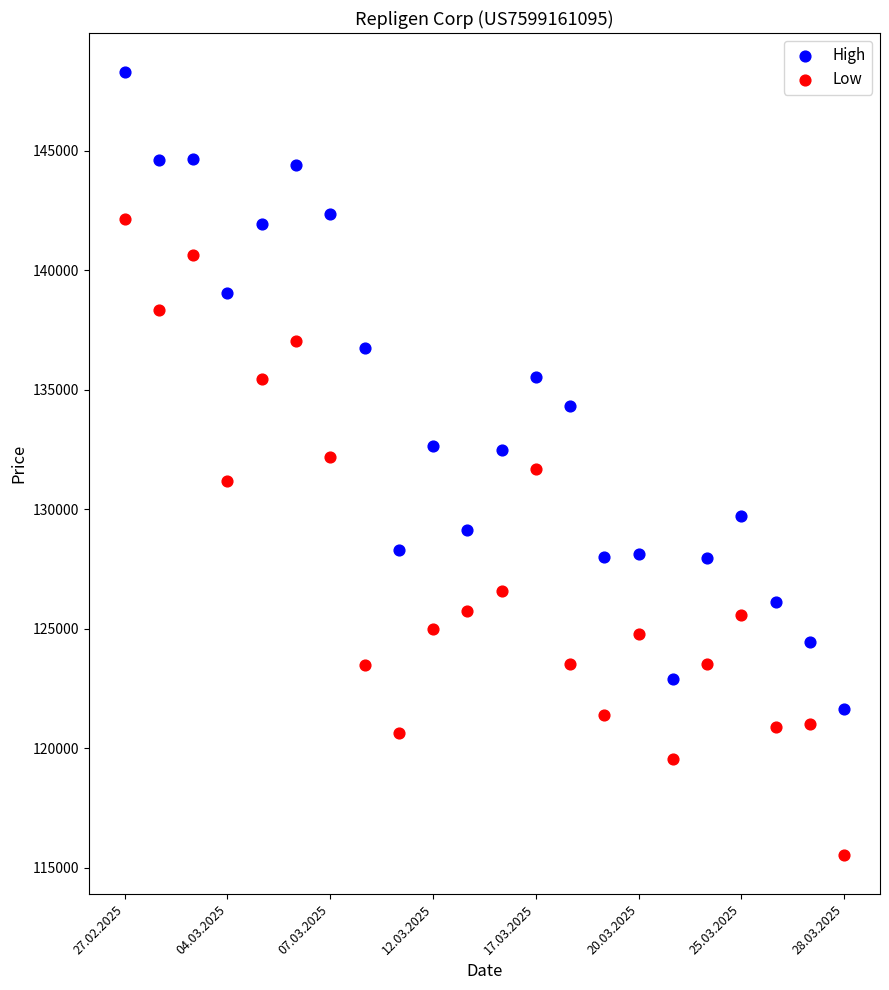

Which series has the widest spread of Y values?

High